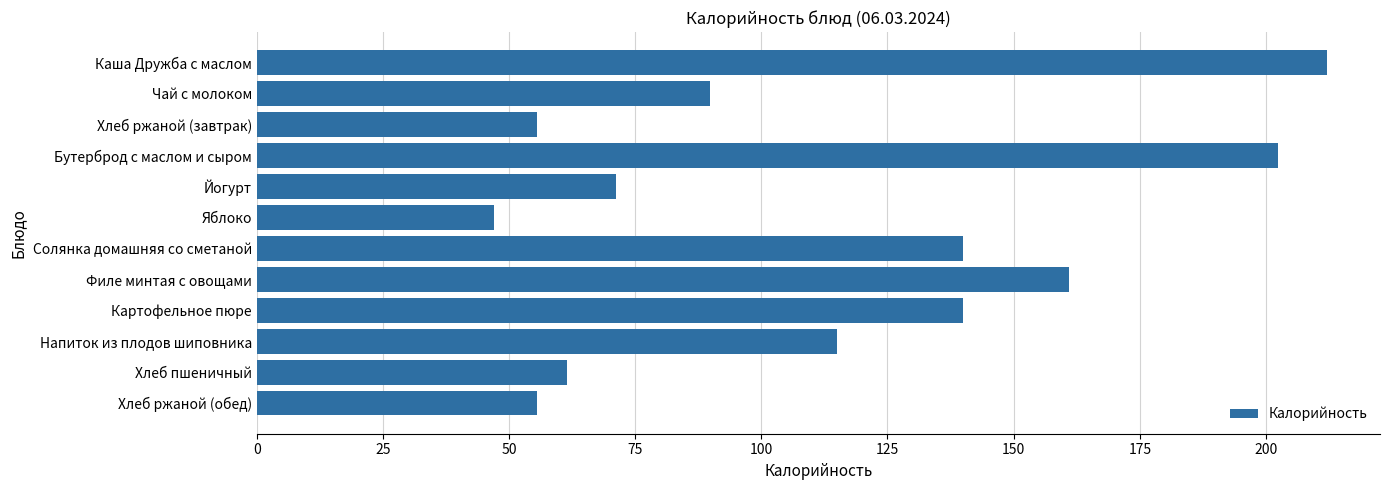

What is the difference between the maximum and minimum values?

165.0